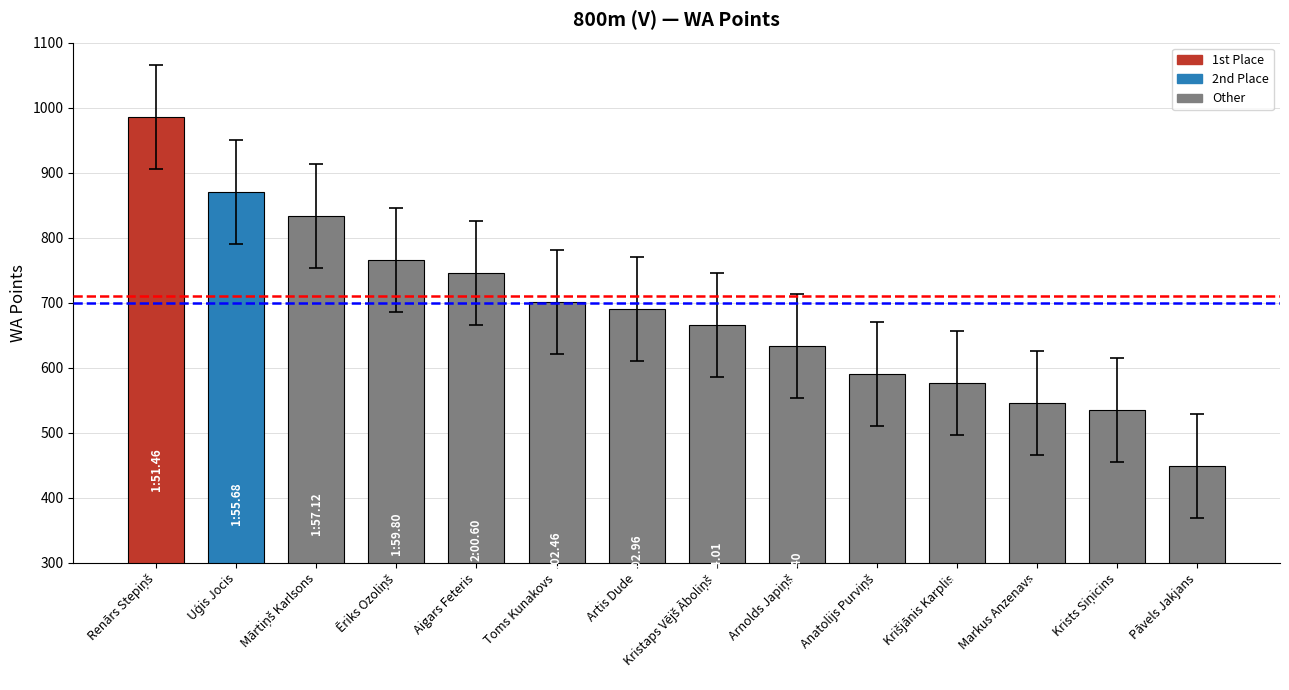

At which category does the chart reach its minimum across all series?

Pāvels Jakjans